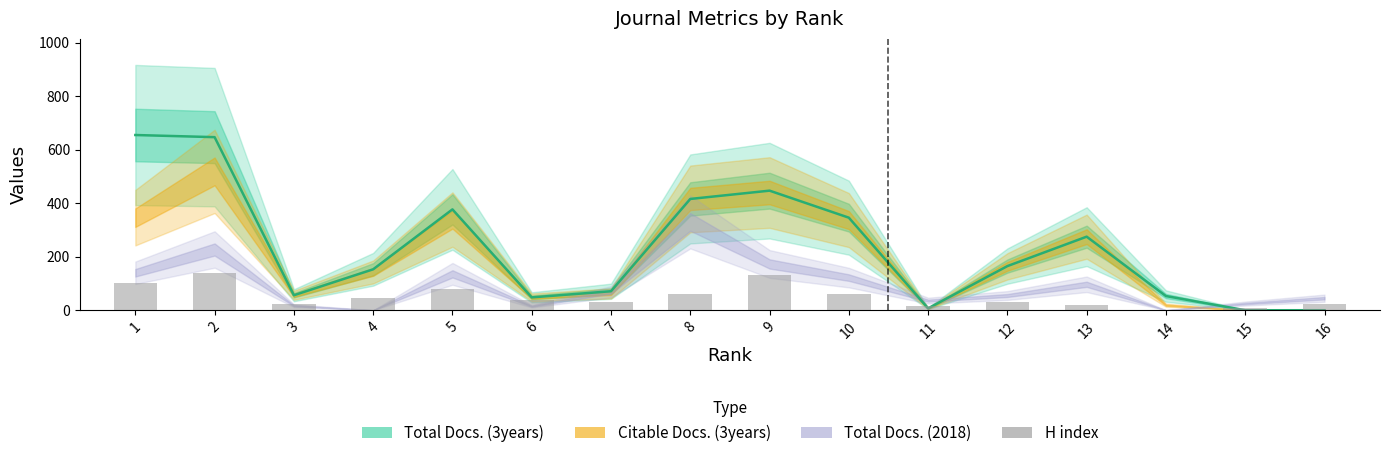

Which label corresponds to the smallest value in the chart?

14